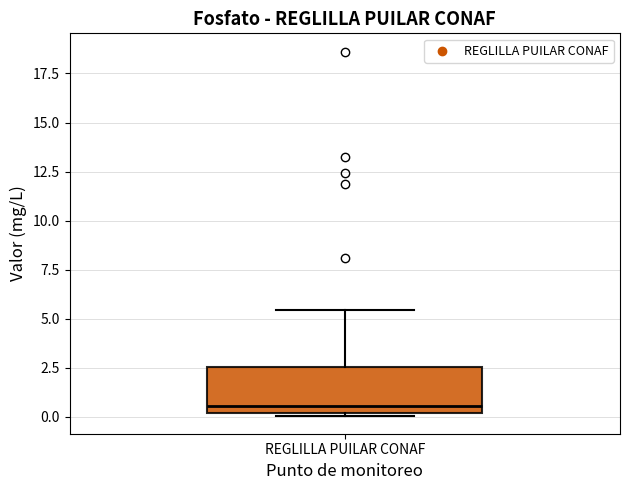

Transcribe this box plot: give where the median line is, the range the box spans, and where the two whiskers end, as read against the y-axis. The values are not printed on the chart, so give them approximately, as read against the axis.

median 0.5, box 0.0 to 2.5, whiskers 0.0 to 5.5